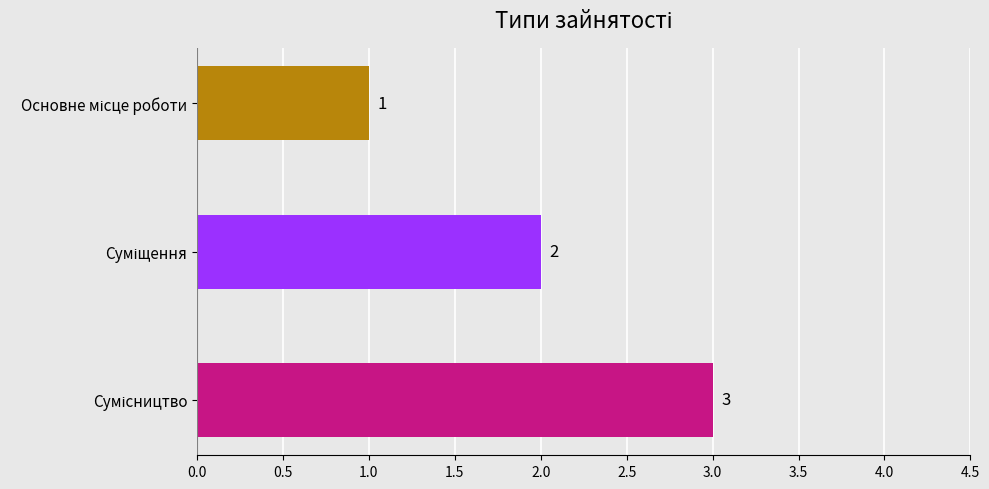

What is the maximum value shown in the chart?

3